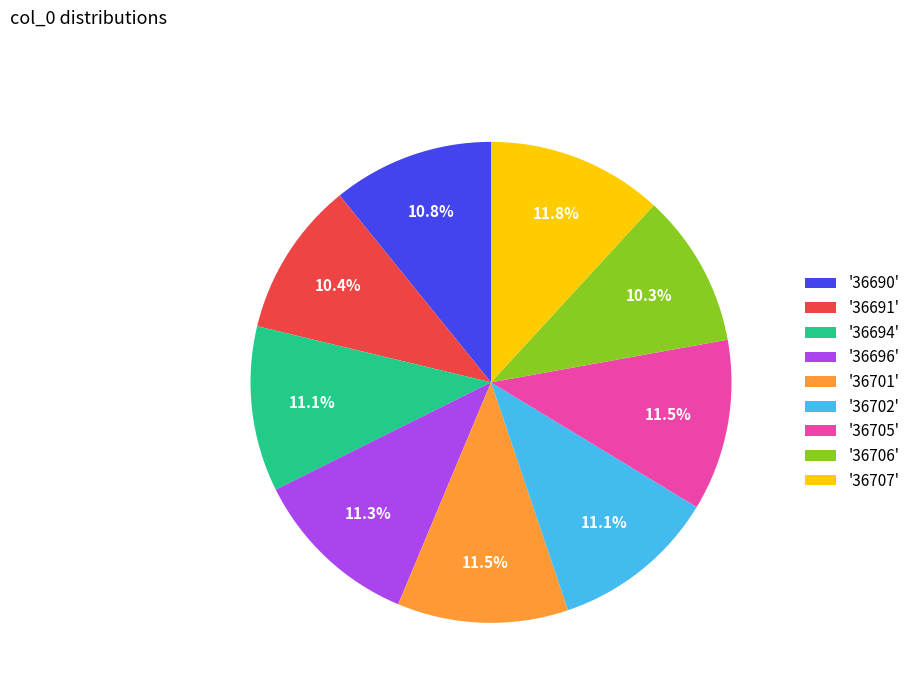

Does '36702' account for over 50% of the chart?

No